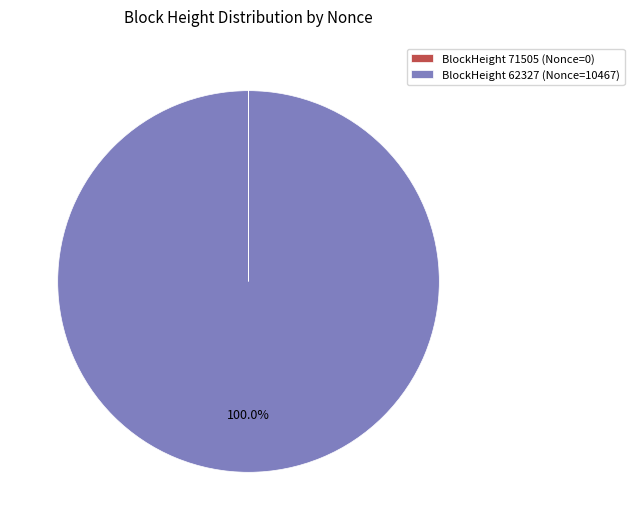

Which category has the biggest portion of the pie?

BlockHeight 62327 (Nonce=10467)